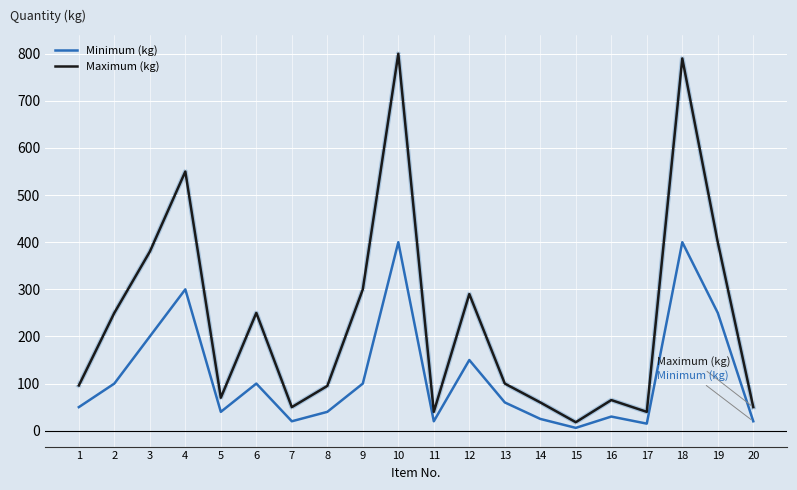

True or false: Minimum (kg) and Maximum (kg) intersect in this chart.

False